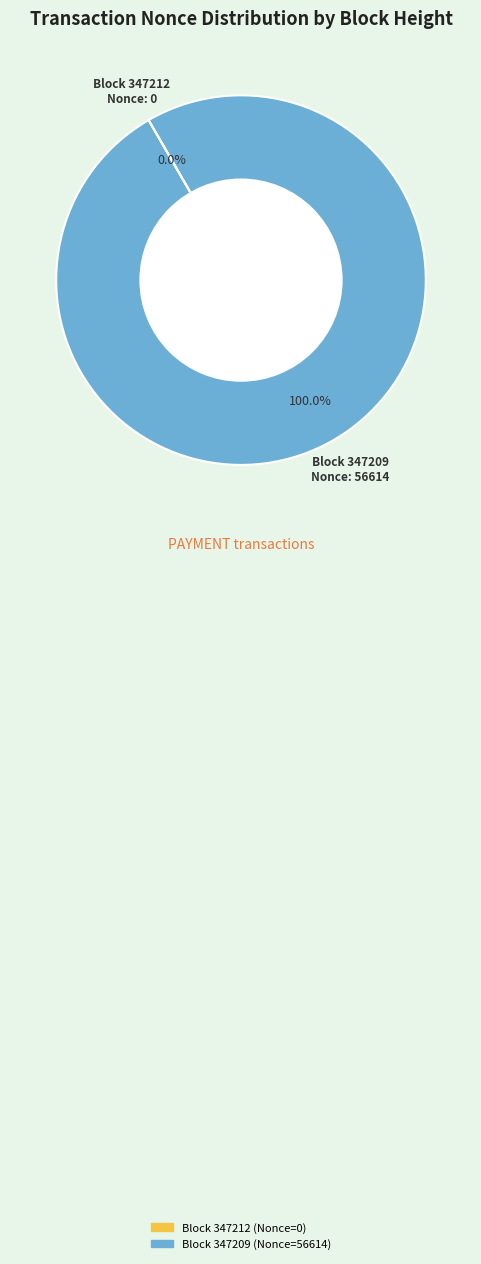

Is there any slice that represents more than half of the pie?

Yes